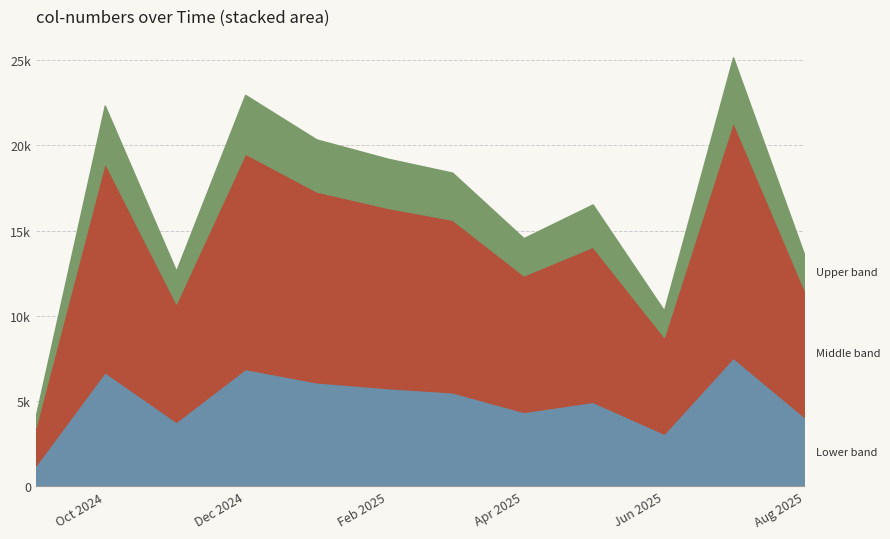

What is the difference between the maximum and minimum values?

9808